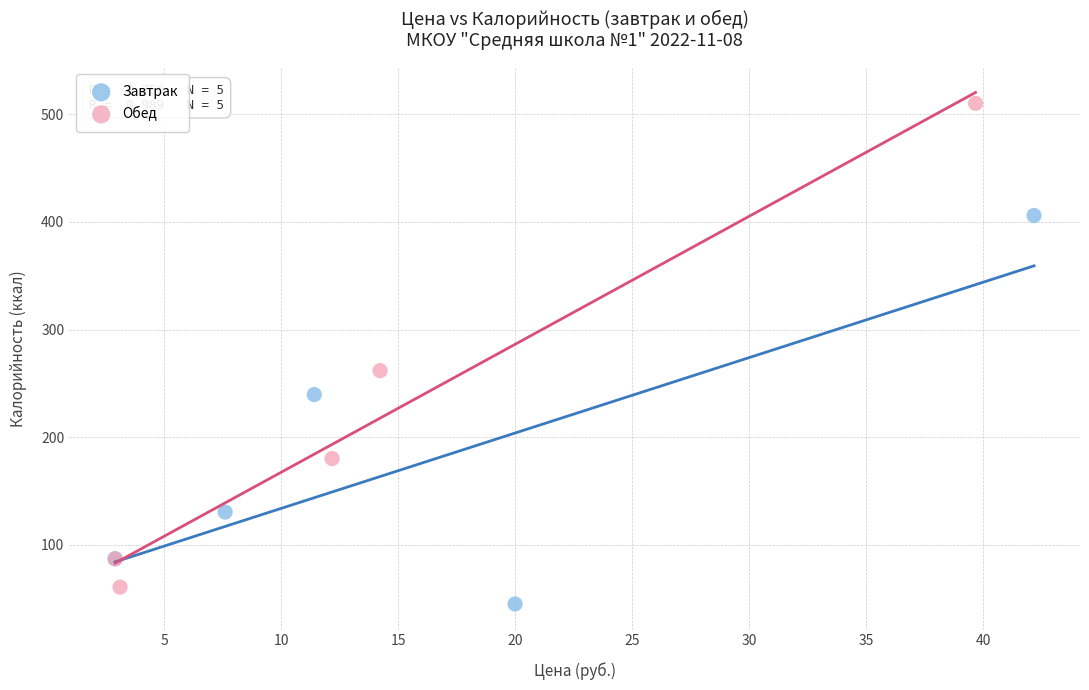

Which series contains the highest Y value?

Обед